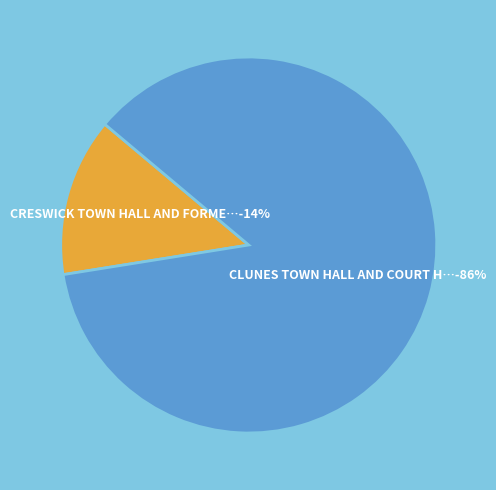

Is it true that CLUNES TOWN HALL AND COURT HOUSE is 86% of the pie?

True